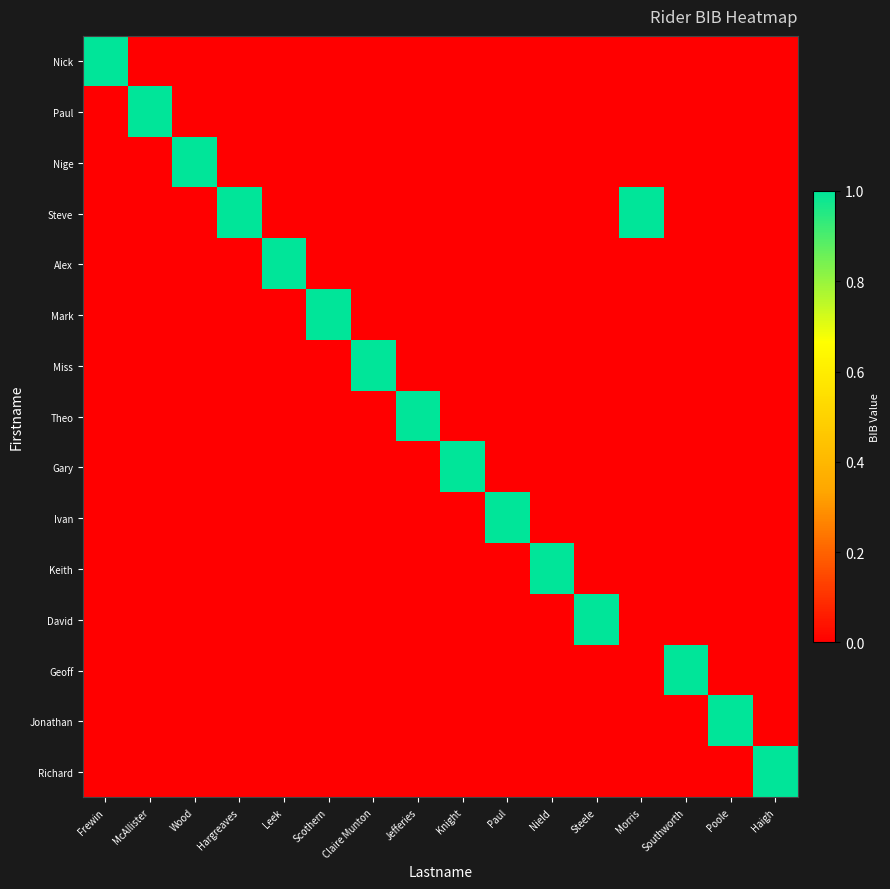

Rank the series by their maximum value, from highest to lowest.

Nick, Paul, Nige, Steve, Alex, Mark, Miss, Theo, Gary, Ivan, Keith, David, Geoff, Jonathan, Richard